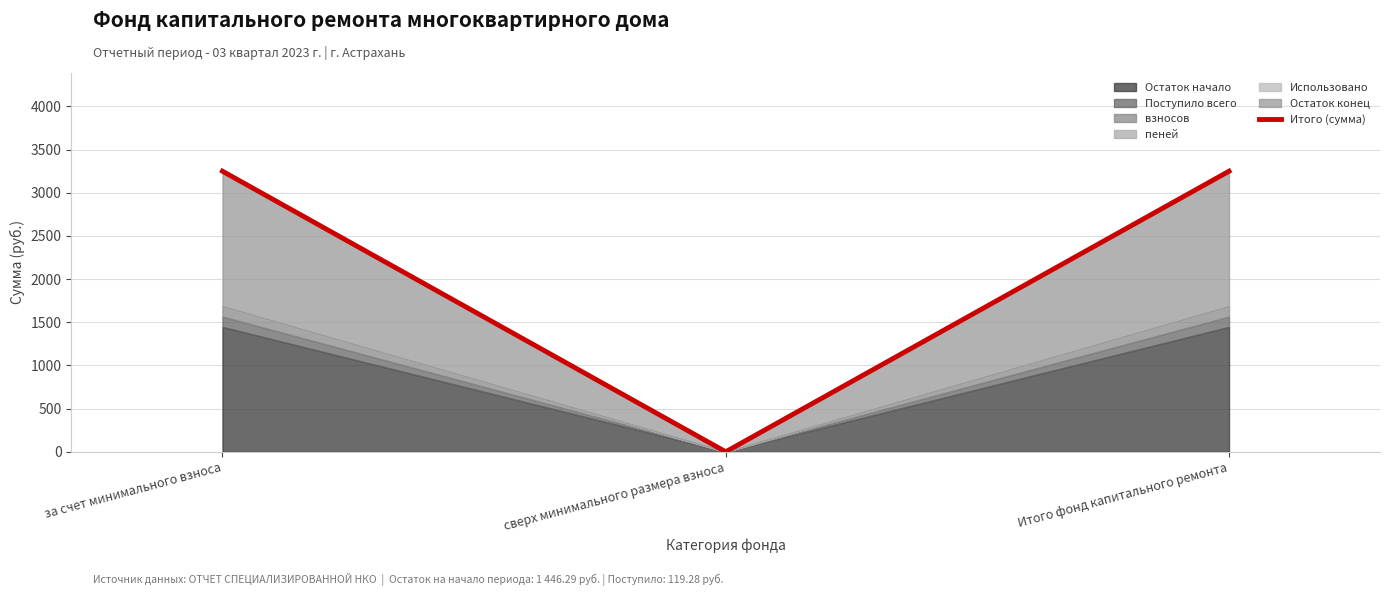

How many positive values are there?

2